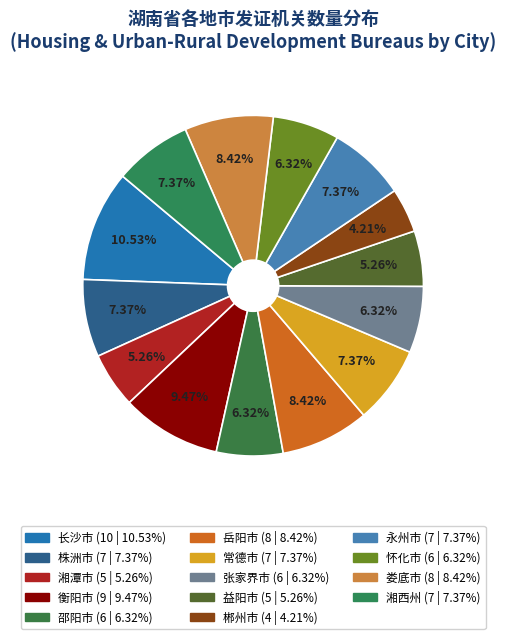

Between 怀化市 and 常德市, which is larger?

常德市